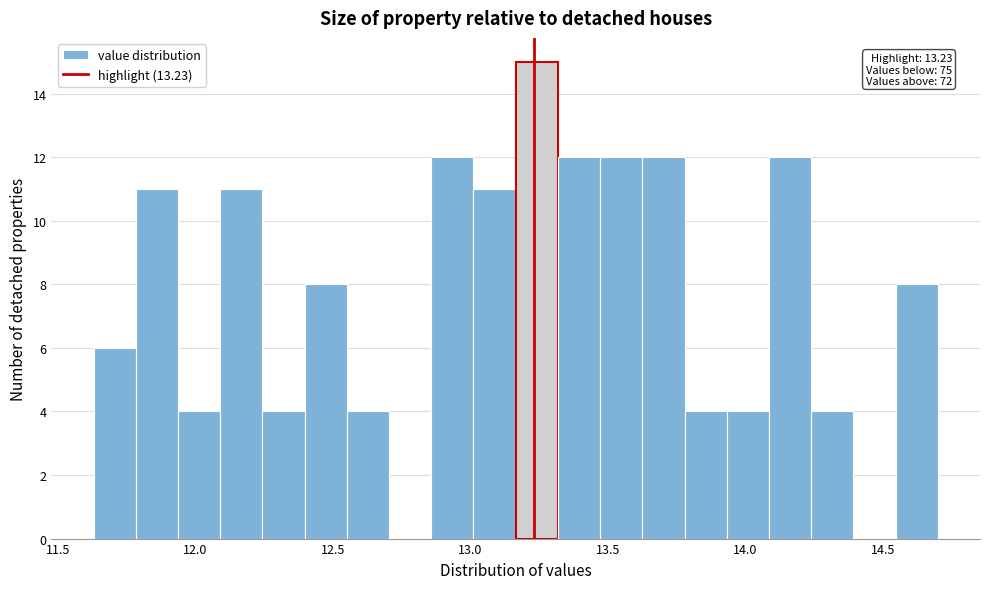

Around what value on the x-axis is the tallest bar? Give the approximate position of its centre, as read against the axis.

13.25